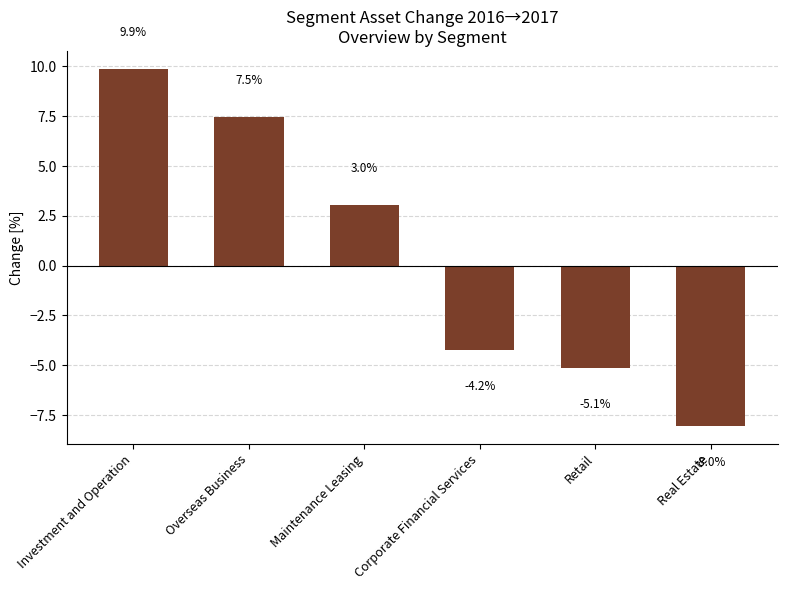

Reading right to left, list all the values displayed in this chart.

-8.0	-5.1	-4.2	3.0	7.5	9.9